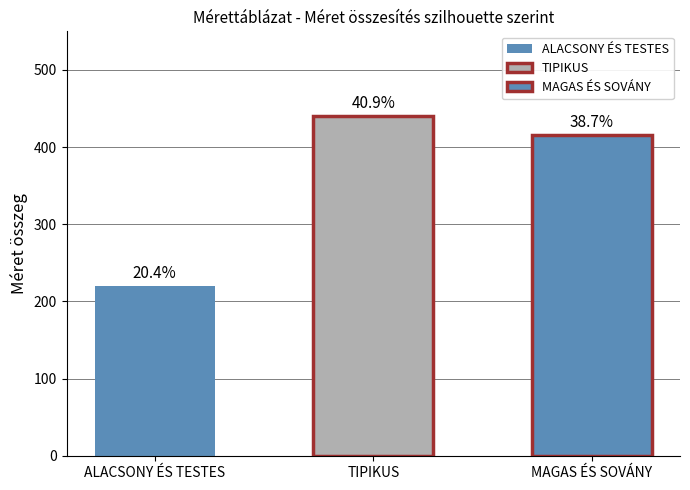

Which series has the largest range (max minus min)?

MAGAS ÉS SOVÁNY